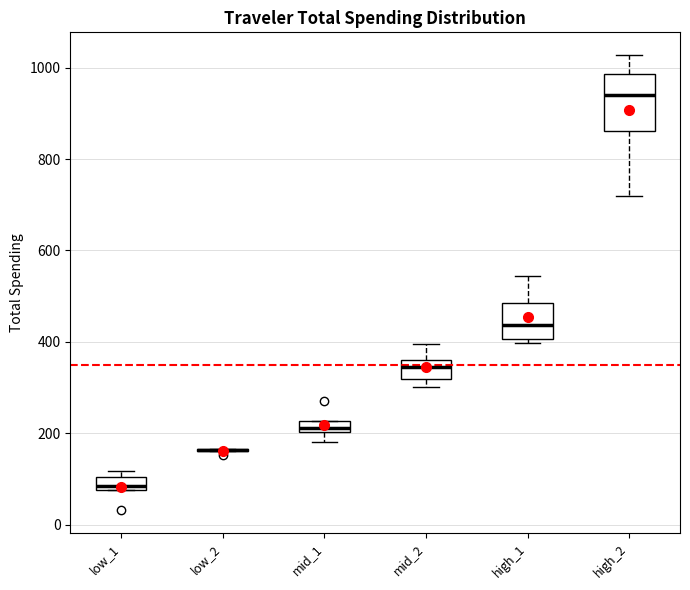

Which box is the tallest, from its lower edge to its upper edge?

high_2